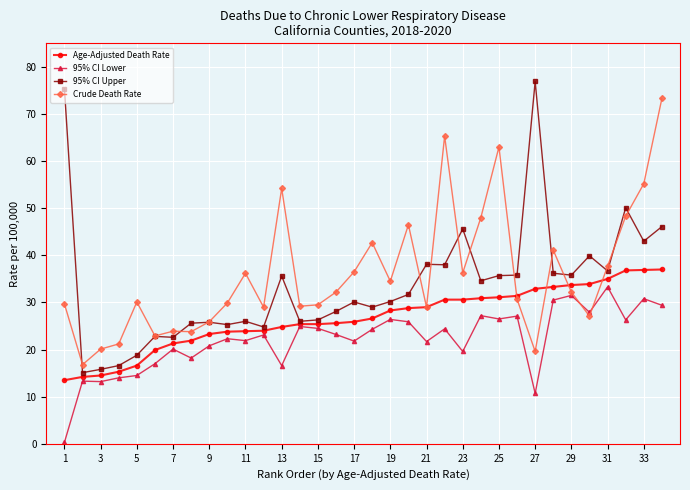

True or false: 95% CI Lower has more than 0 interior local peaks.

True